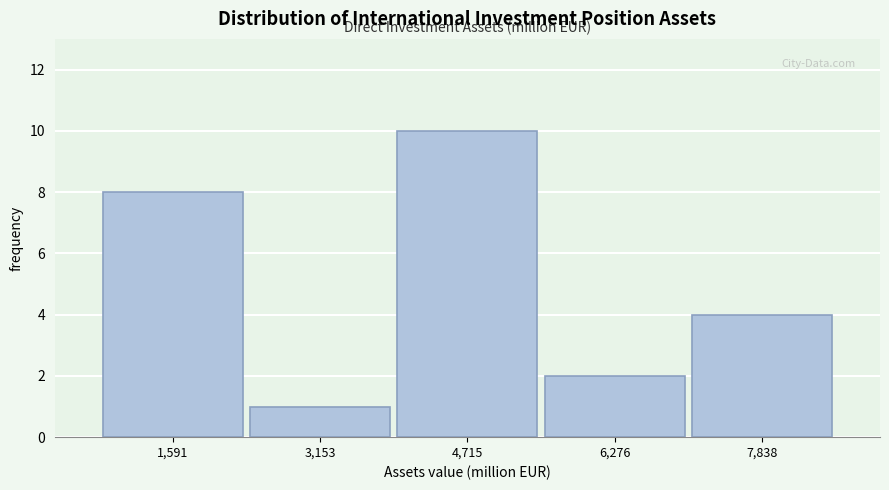

Which range on the x-axis has the tallest bar?

4000 to 5400